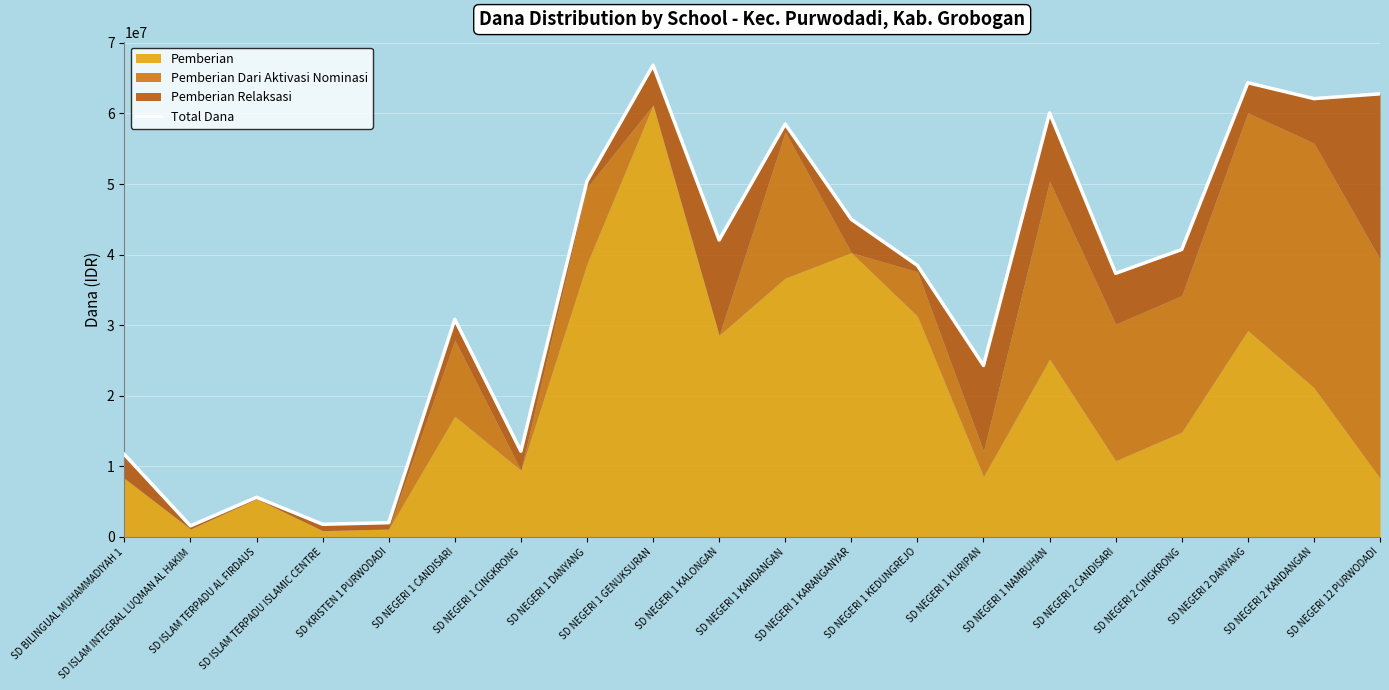

How many lines are shown in the chart?

1